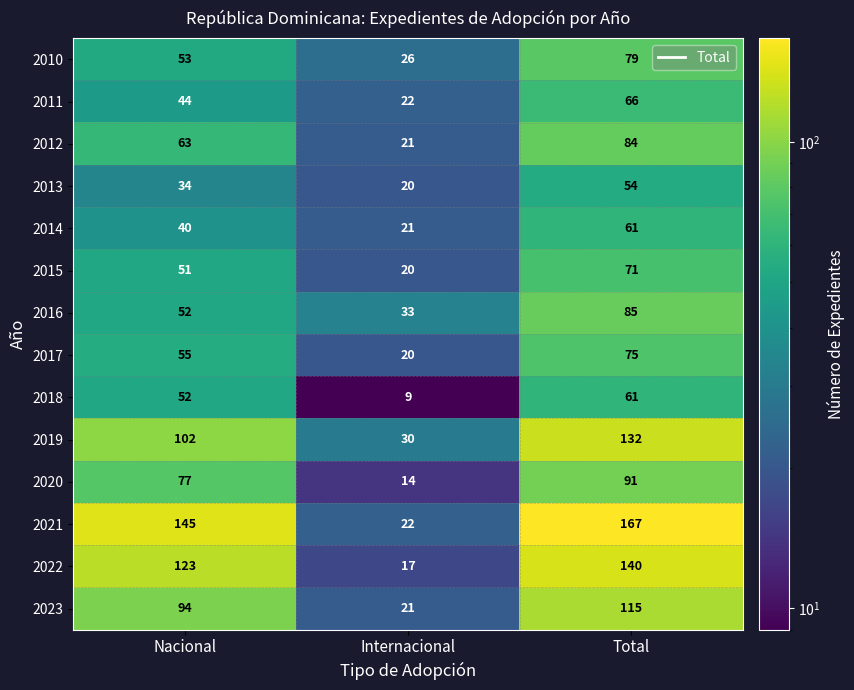

What is the difference between the second highest and minimum values in the 2010 series?

27